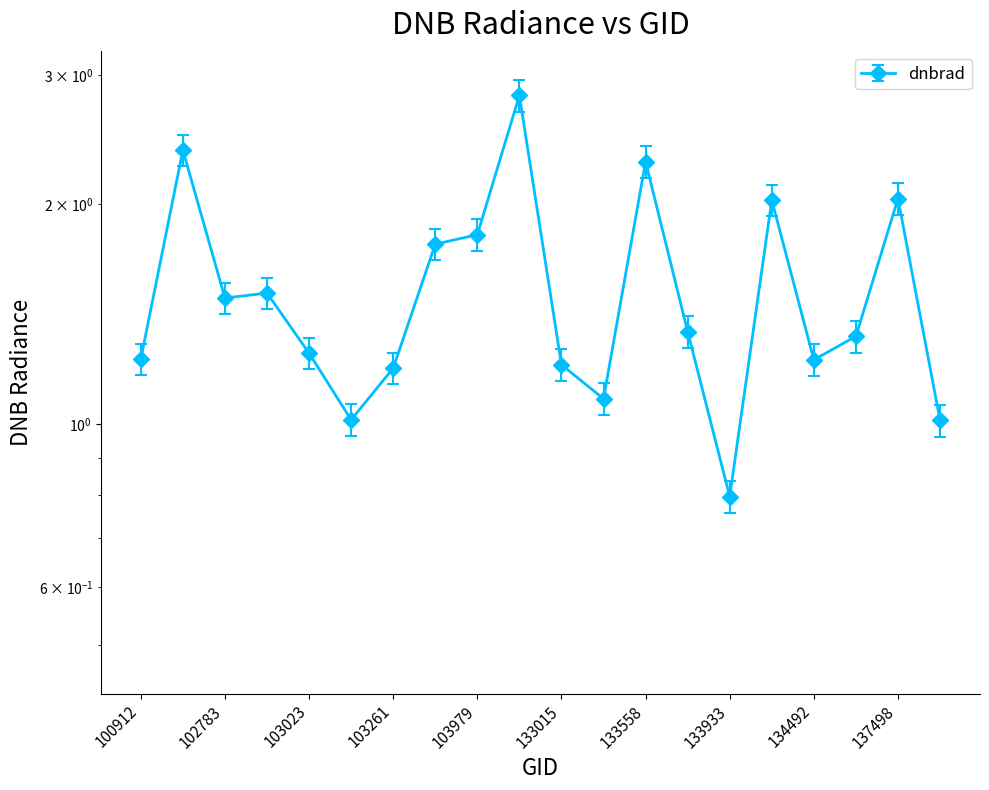

Reading left to right, what are all the values shown in this chart?

100912=1.2	102535=2.4	102783=1.5	102903=1.5	103023=1.3	103142=1.0	103261=1.2	103380=1.8	103979=1.8	132642=2.8	133015=1.2	133195=1.1	133558=2.3	133749=1.3	133933=0.8	134479=2.0	134492=1.2	137306=1.3	137498=2.0	137512=1.0